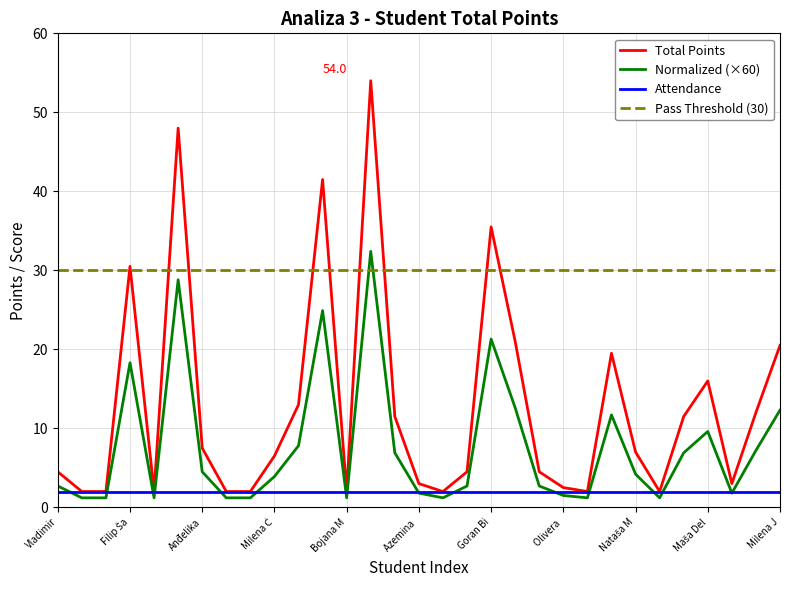

Which series has the largest total across all categories?

Pass Threshold (30)